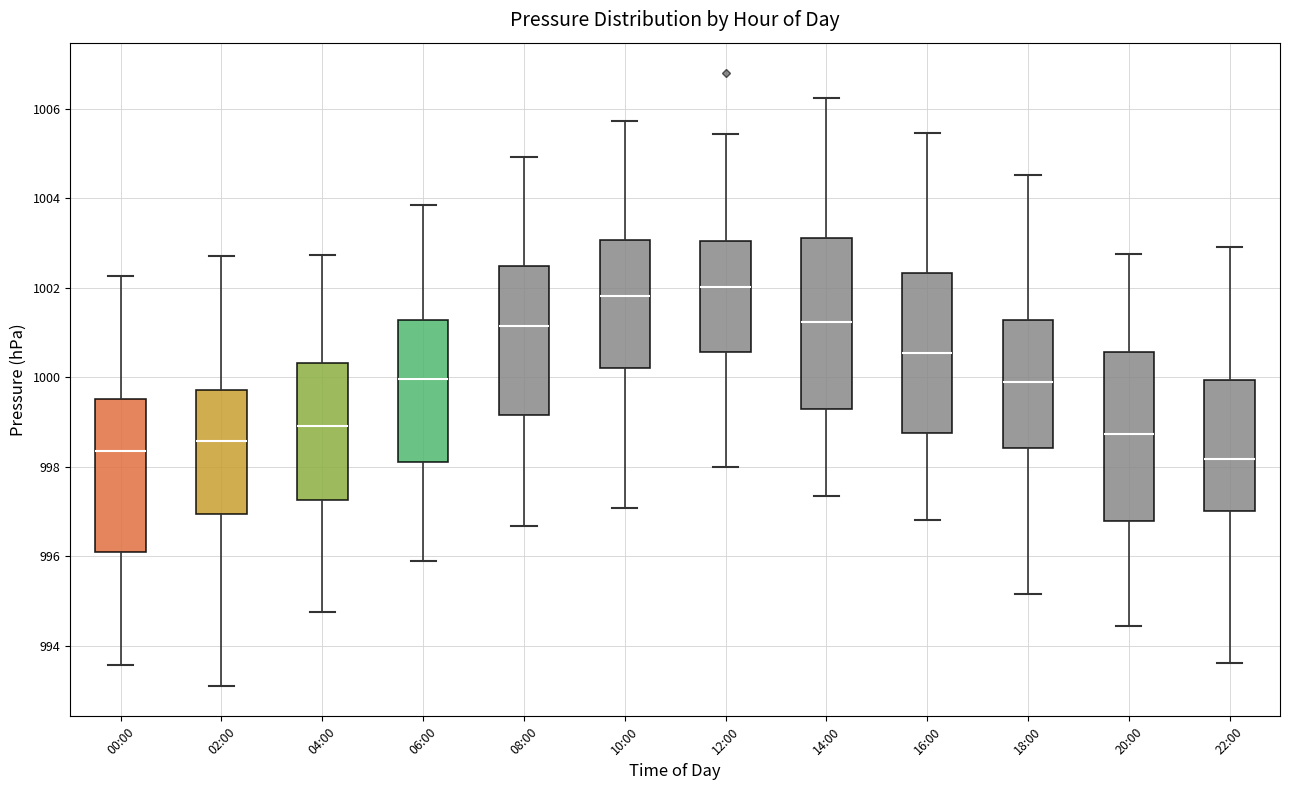

Reading left to right, transcribe this box plot: for each box, give where its median line is, the range the box spans, and where its two whiskers end, as read against the y-axis. The values are not printed on the chart, so give them approximately, as read against the axis.

00:00: median 998.4, box 996.2 to 999.6, whiskers 993.6 to 1002.2
02:00: median 998.6, box 997.0 to 999.8, whiskers 993.2 to 1002.8
04:00: median 999.0, box 997.2 to 1000.4, whiskers 994.8 to 1002.8
06:00: median 1000.0, box 998.2 to 1001.2, whiskers 995.8 to 1003.8
08:00: median 1001.2, box 999.2 to 1002.4, whiskers 996.6 to 1005.0
10:00: median 1001.8, box 1000.2 to 1003.0, whiskers 997.0 to 1005.8
12:00: median 1002.0, box 1000.6 to 1003.0, whiskers 998.0 to 1005.4
14:00: median 1001.2, box 999.2 to 1003.2, whiskers 997.4 to 1006.2
16:00: median 1000.6, box 998.8 to 1002.4, whiskers 996.8 to 1005.4
18:00: median 999.8, box 998.4 to 1001.2, whiskers 995.2 to 1004.6
20:00: median 998.8, box 996.8 to 1000.6, whiskers 994.4 to 1002.8
22:00: median 998.2, box 997.0 to 1000.0, whiskers 993.6 to 1003.0